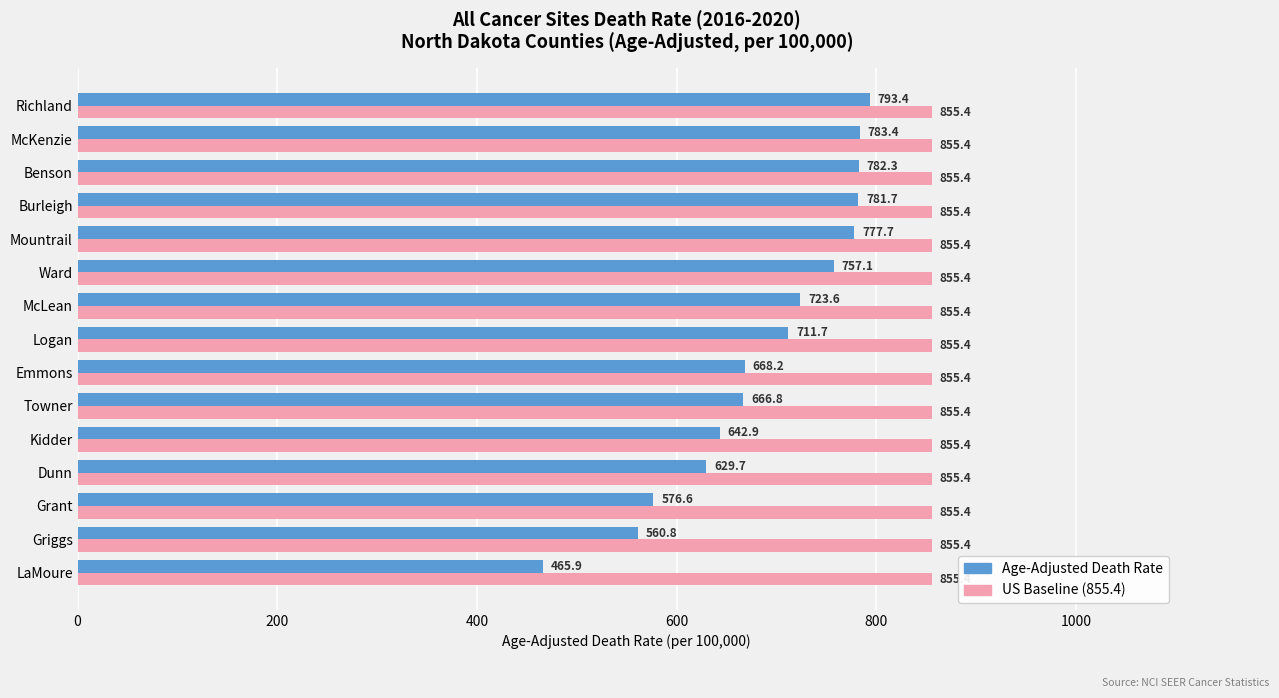

What is the average value of the US Baseline (855.4) series?

855.4